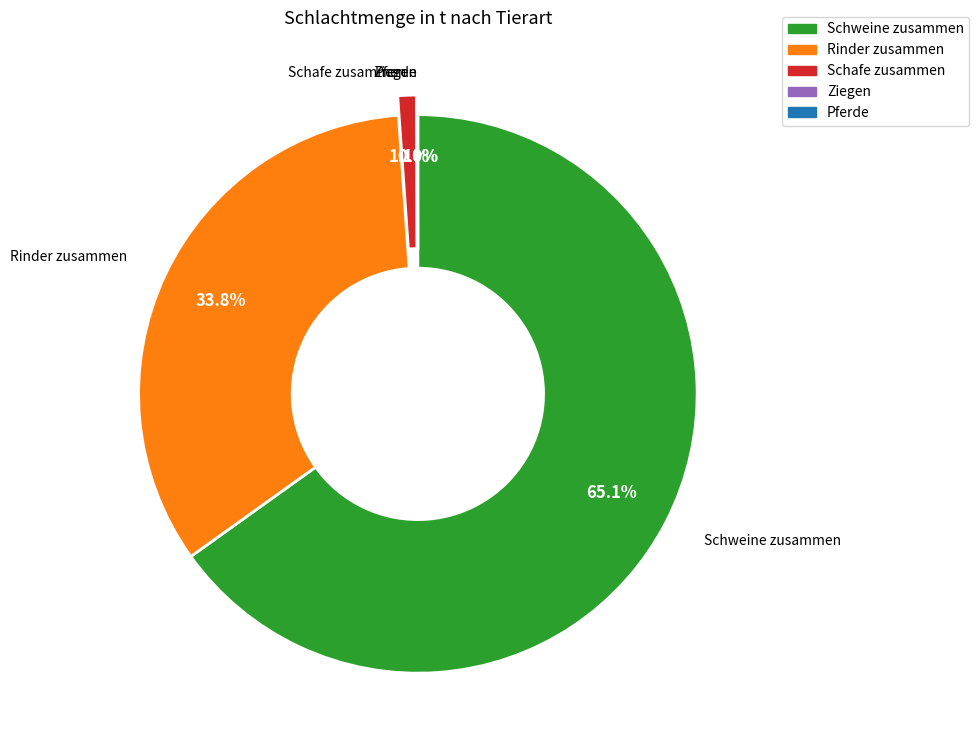

Is the sum of Rinder zusammen and Schweine zusammen greater than half?

Yes